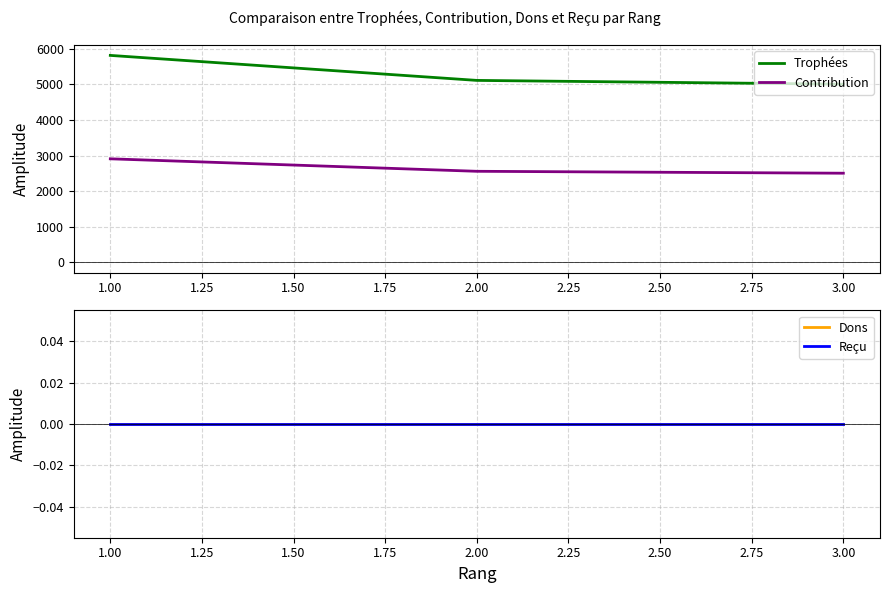

How many lines are shown in the chart?

4